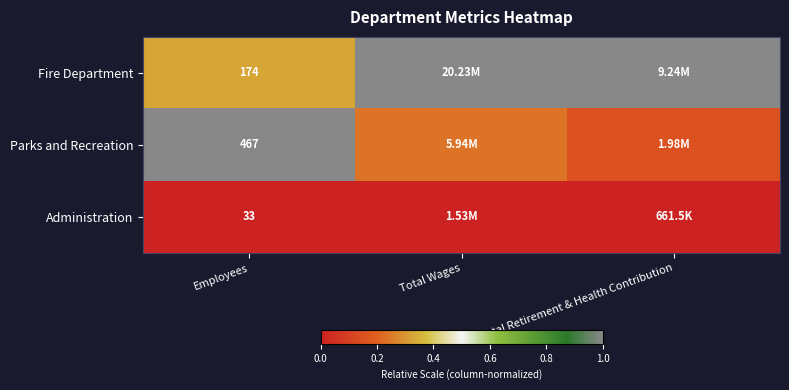

Rank the series at Employees from lowest to highest value.

Administration, Fire Department, Parks and Recreation